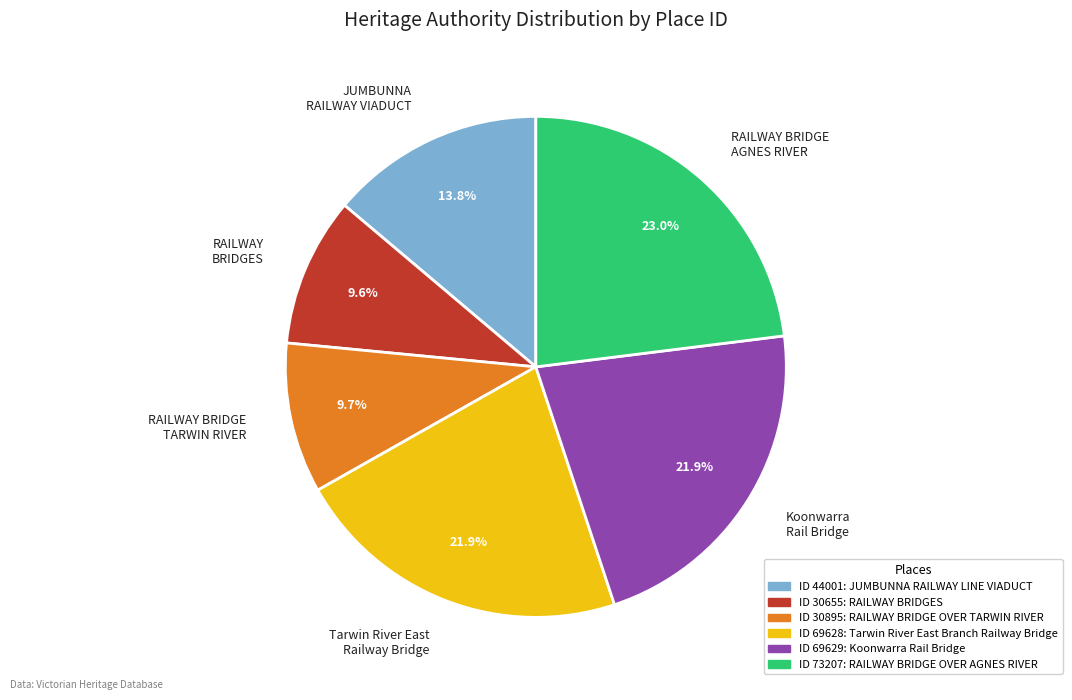

Does JUMBUNNA RAILWAY VIADUCT represent more than half of the total?

No